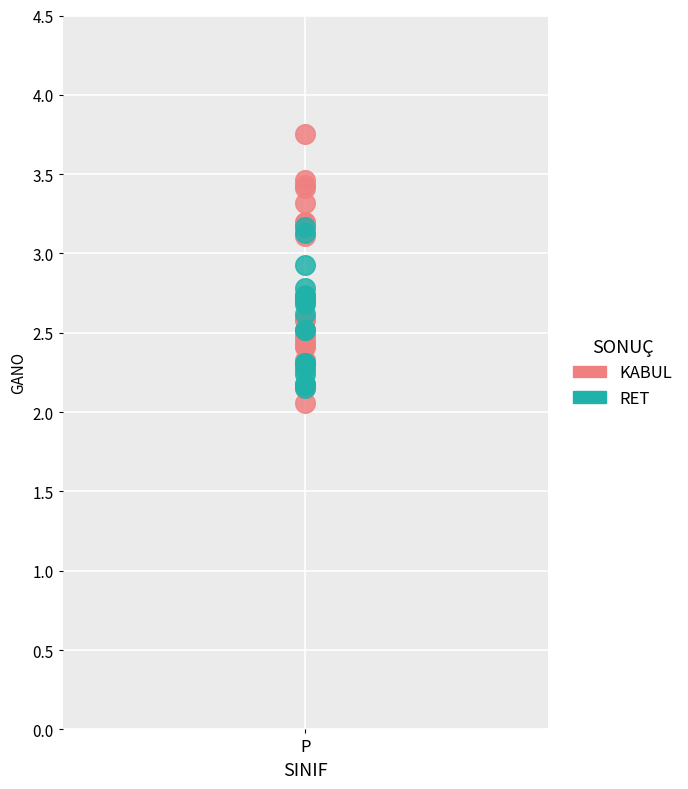

What are all the series names shown in the legend?

KABUL, RET